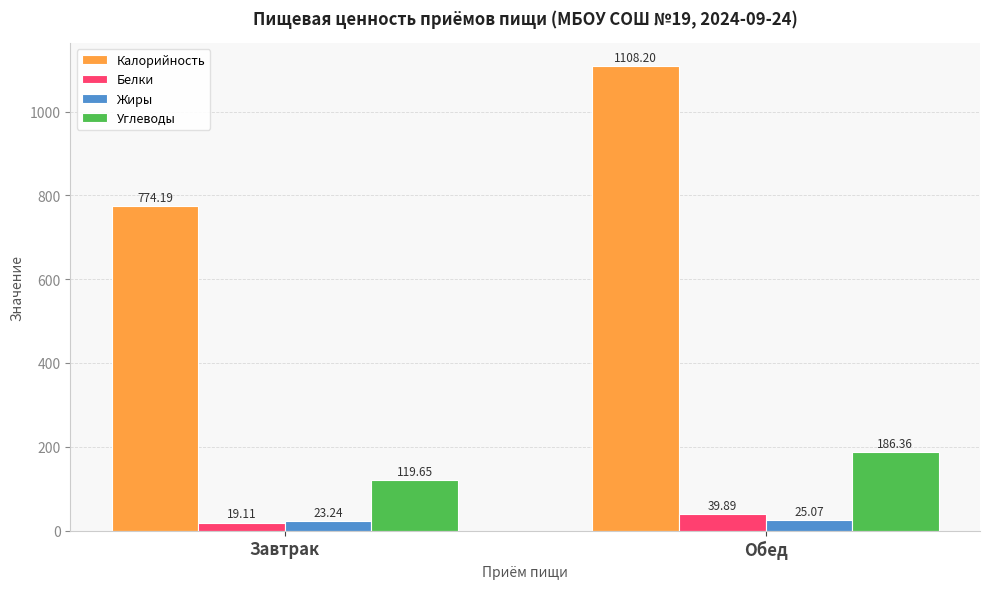

What is the spread (max minus min) of values at Завтрак?

755.1